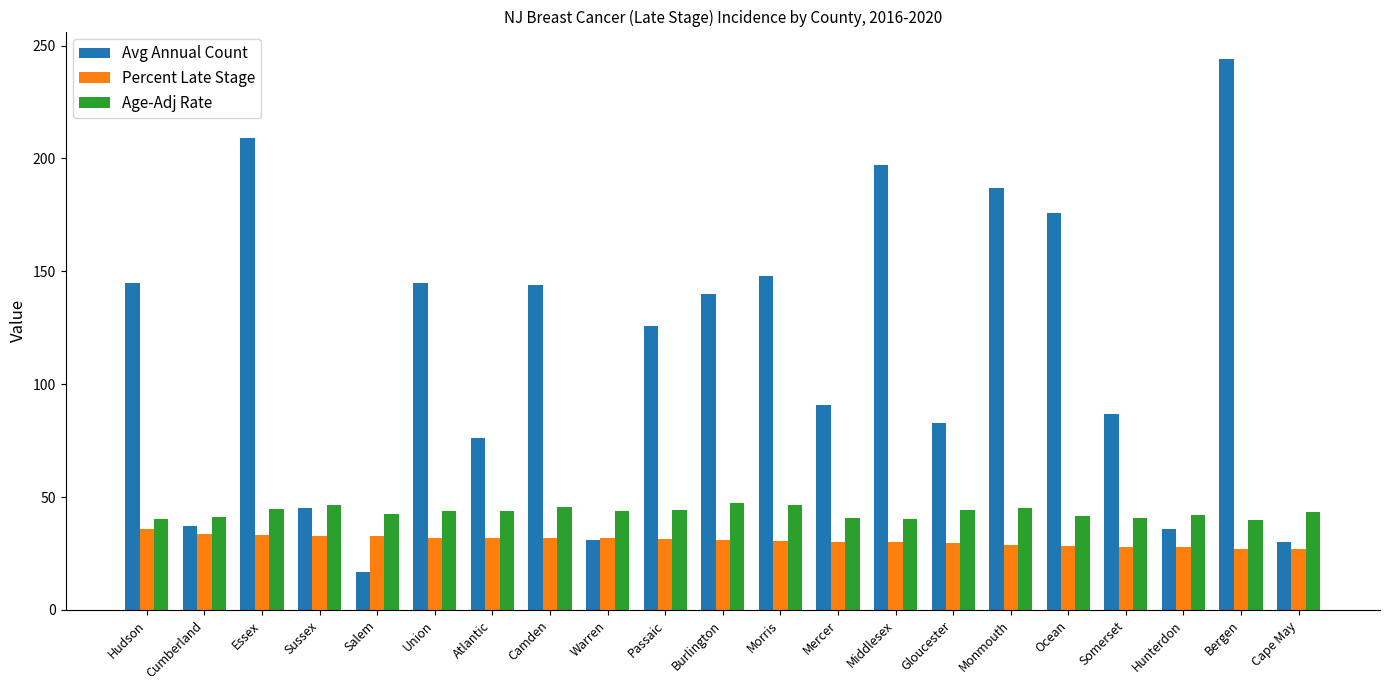

At how many categories does at least one series exceed 200?

2